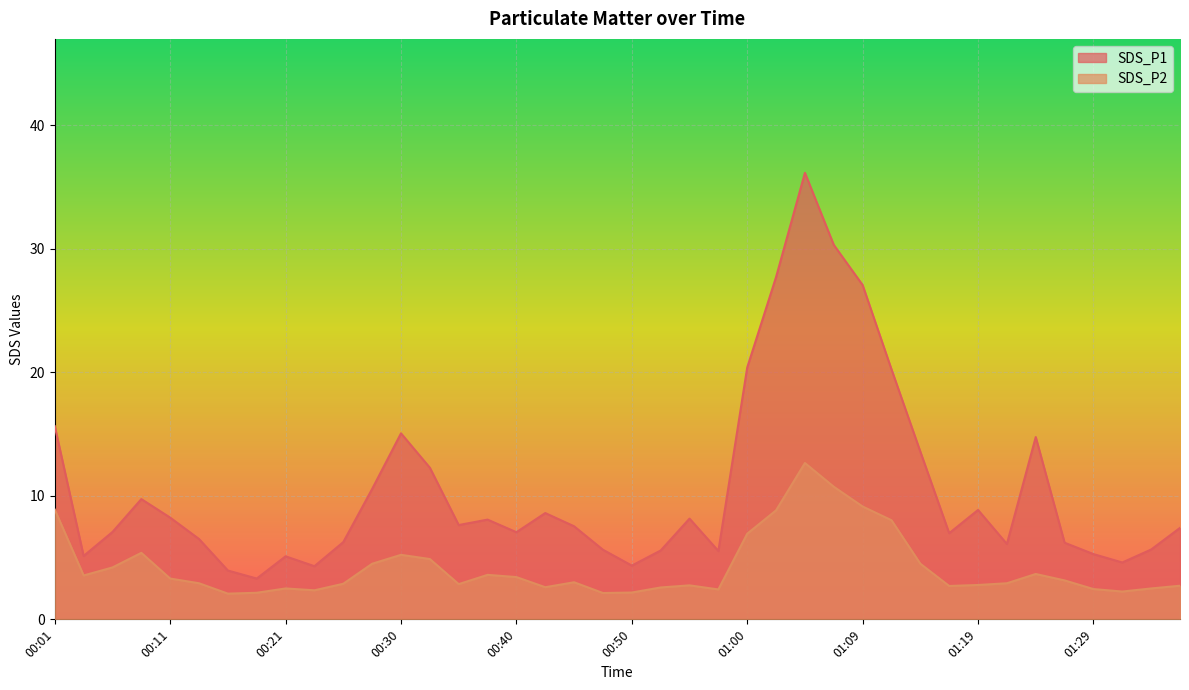

Rank the series by their maximum value, from lowest to highest.

SDS_P2, SDS_P1